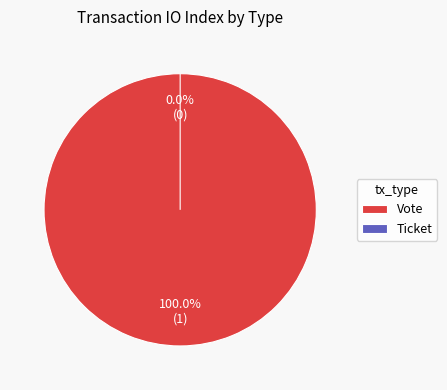

To the nearest percent, what is the combined percentage of Vote and Ticket?

100%